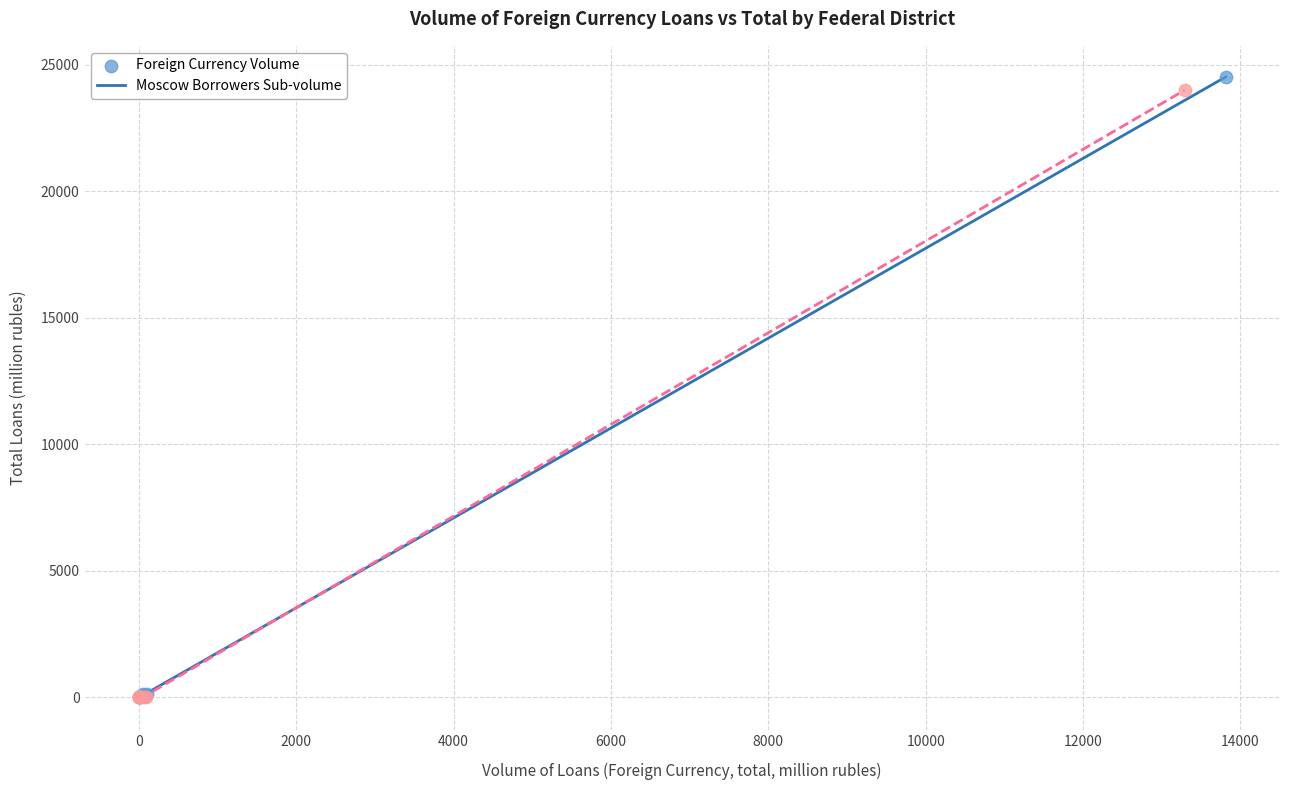

What are all the series names shown in the legend?

Foreign Currency Volume, Moscow Borrowers Sub-volume